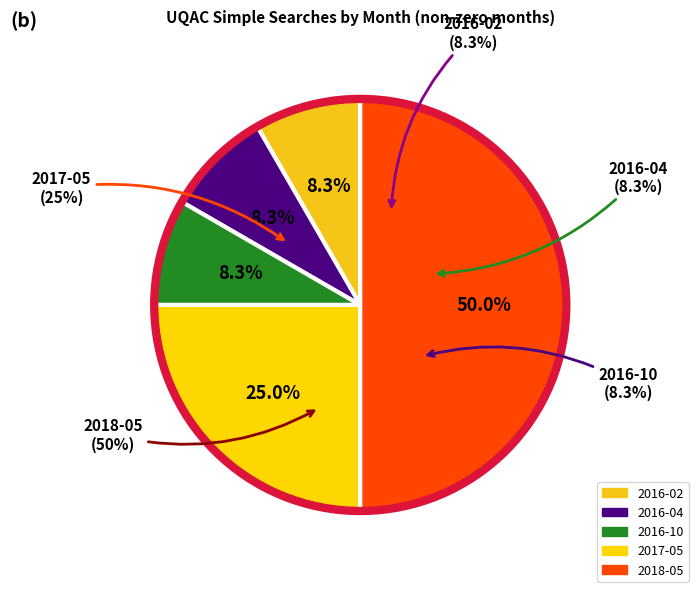

Does 2016-02 account for over 50% of the chart?

No